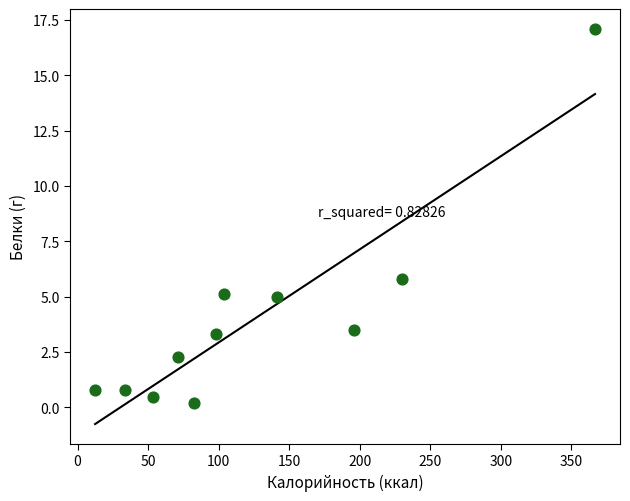

What Y value in the scatter plot is closest to 8?

5.8